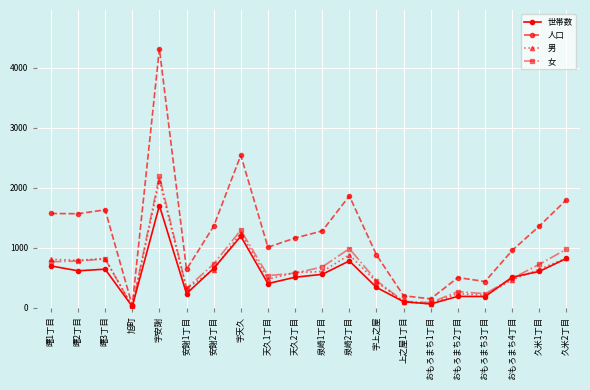

How many values in the 男 series are below 600?

10